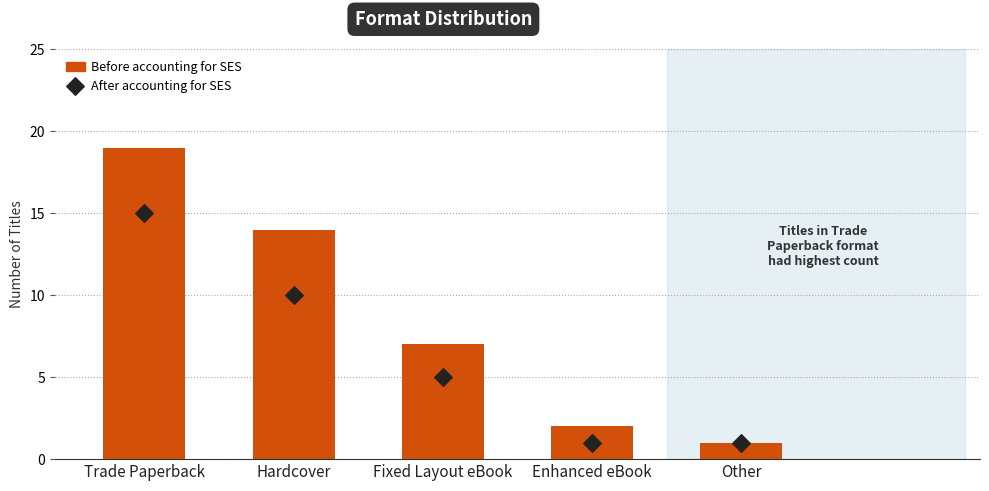

Is the value of Before accounting for SES at Enhanced eBook greater than the value of After accounting for SES at Enhanced eBook?

Yes